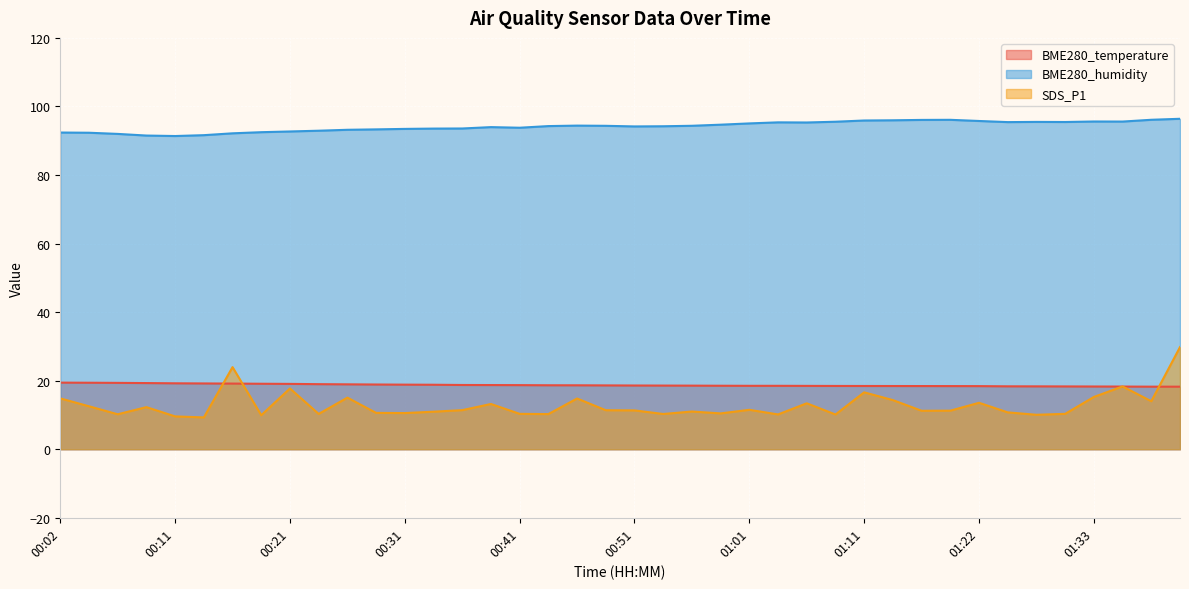

Does the chart display data point markers on the line(s)?

No